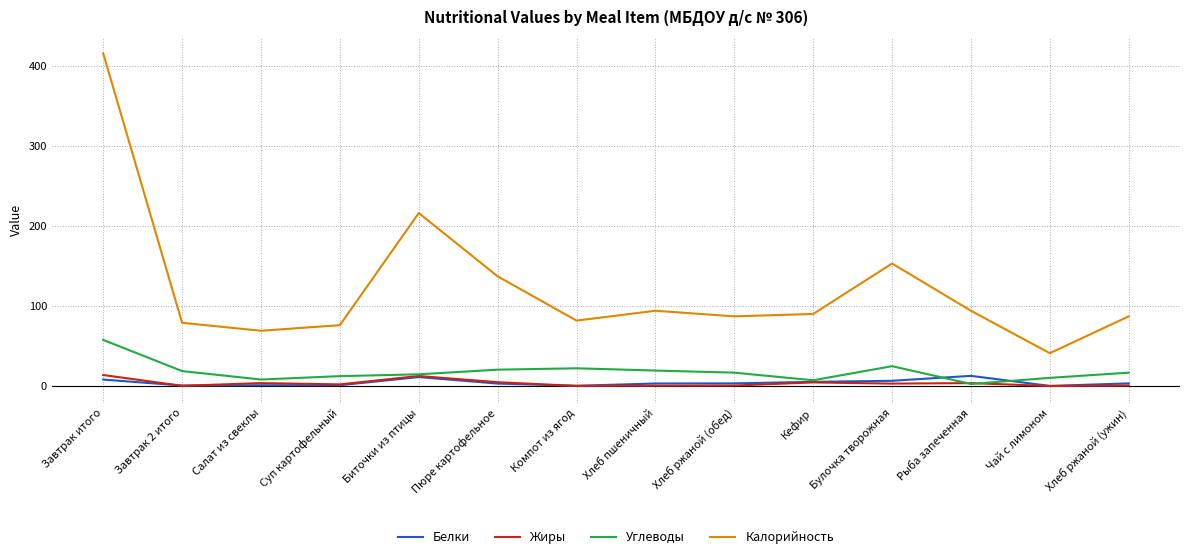

At which label is Калорийность closest to 228?

Биточки из птицы